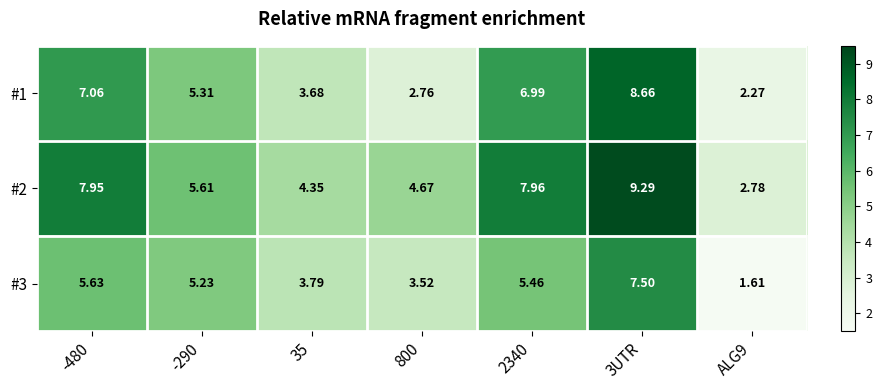

Is the value of #3 at -290 greater than the value of #1 at 2340?

No